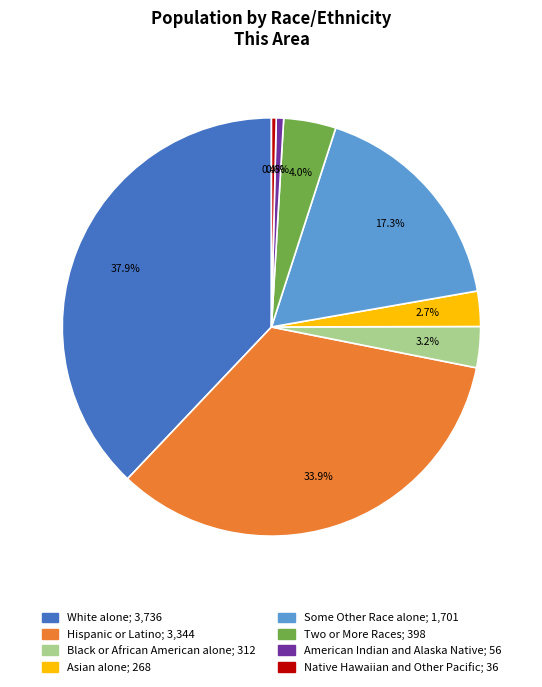

Between Native Hawaiian and Other Pacific and Black or African American alone, which is larger?

Black or African American alone